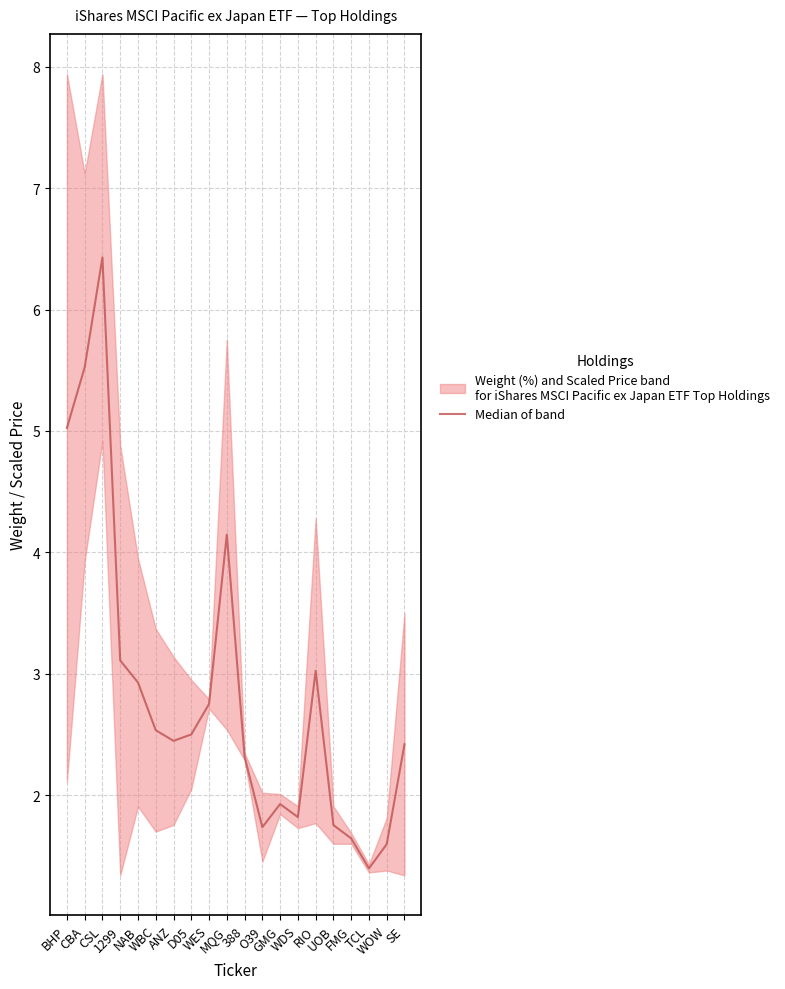

Reading left to right, extract all data points from this chart.

5.0	5.5	6.4	3.1	2.9	2.5	2.4	2.5	2.8	4.1	2.3	1.7	1.9	1.8	3.0	1.8	1.6	1.4	1.6	2.4